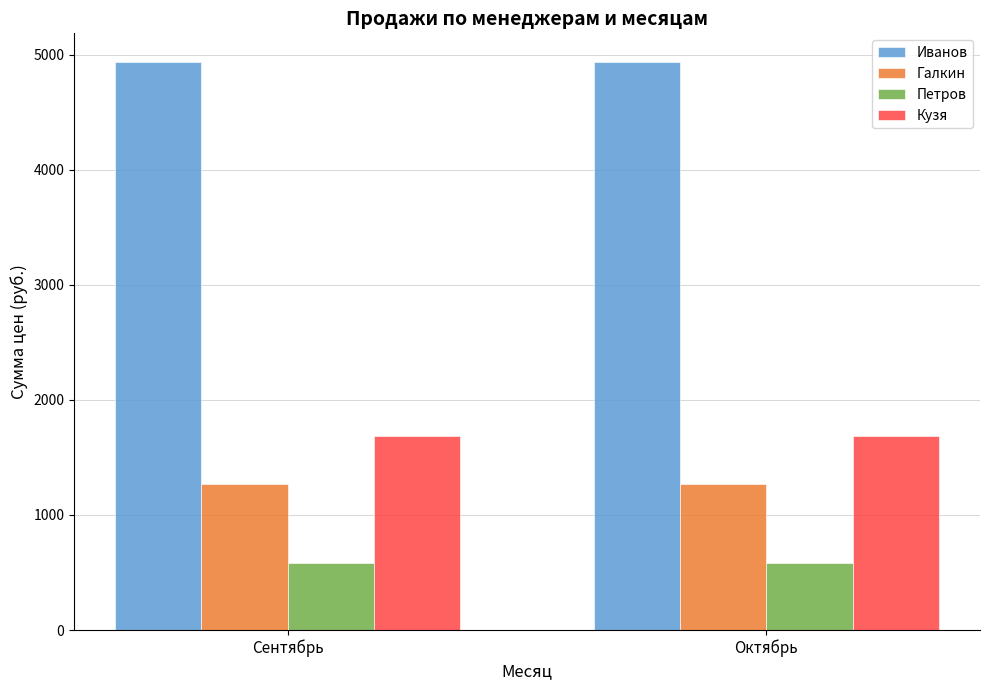

Reading left to right, transcribe all the data shown in this chart.

Иванов: Сентябрь=4940	Октябрь=4940
Галкин: Сентябрь=1270	Октябрь=1270
Петров: Сентябрь=580	Октябрь=580
Кузя: Сентябрь=1690	Октябрь=1690